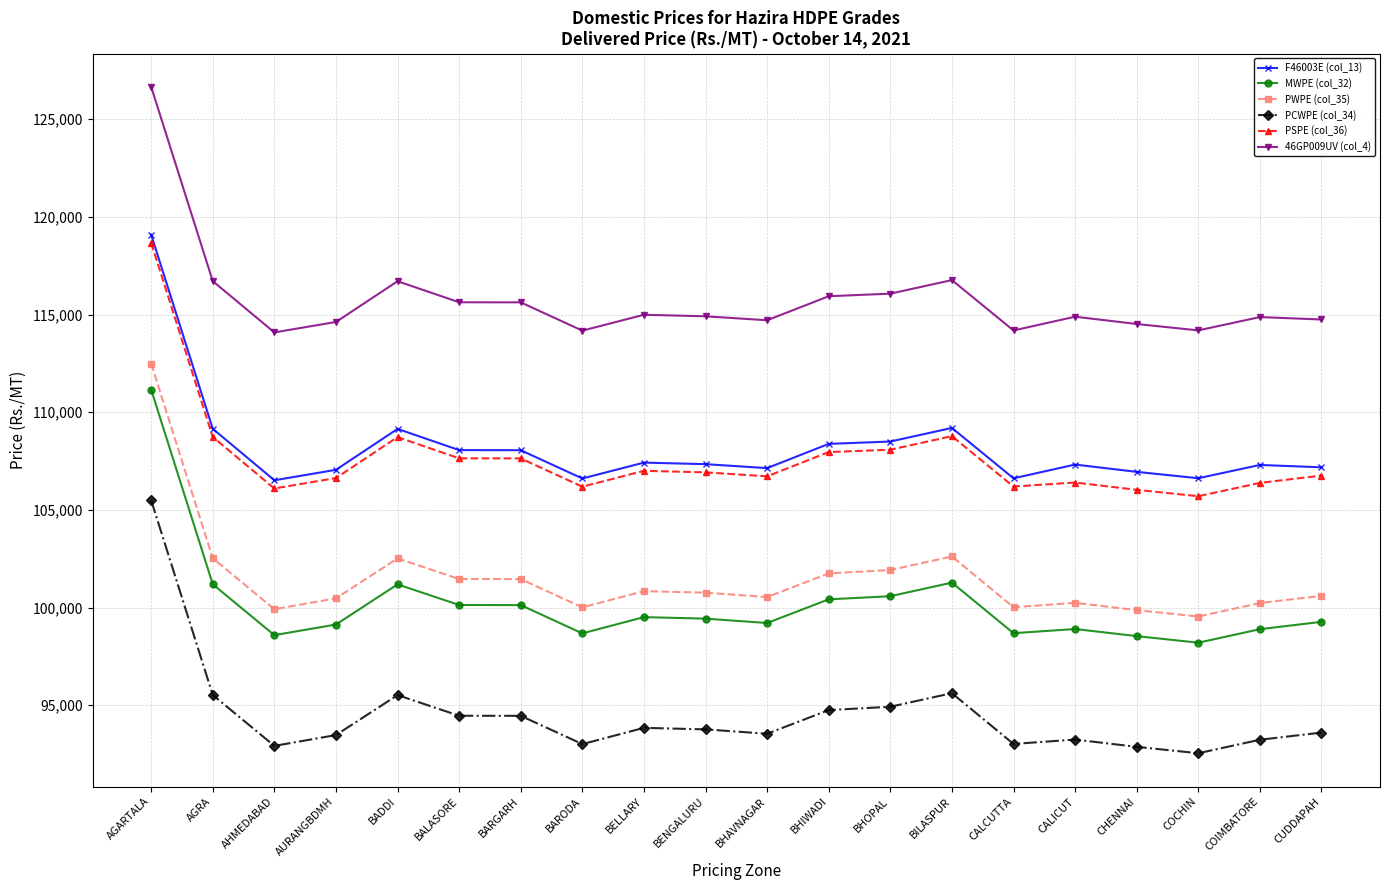

What is the difference between the second highest and second lowest values in the MWPE (col_32) series?

2738